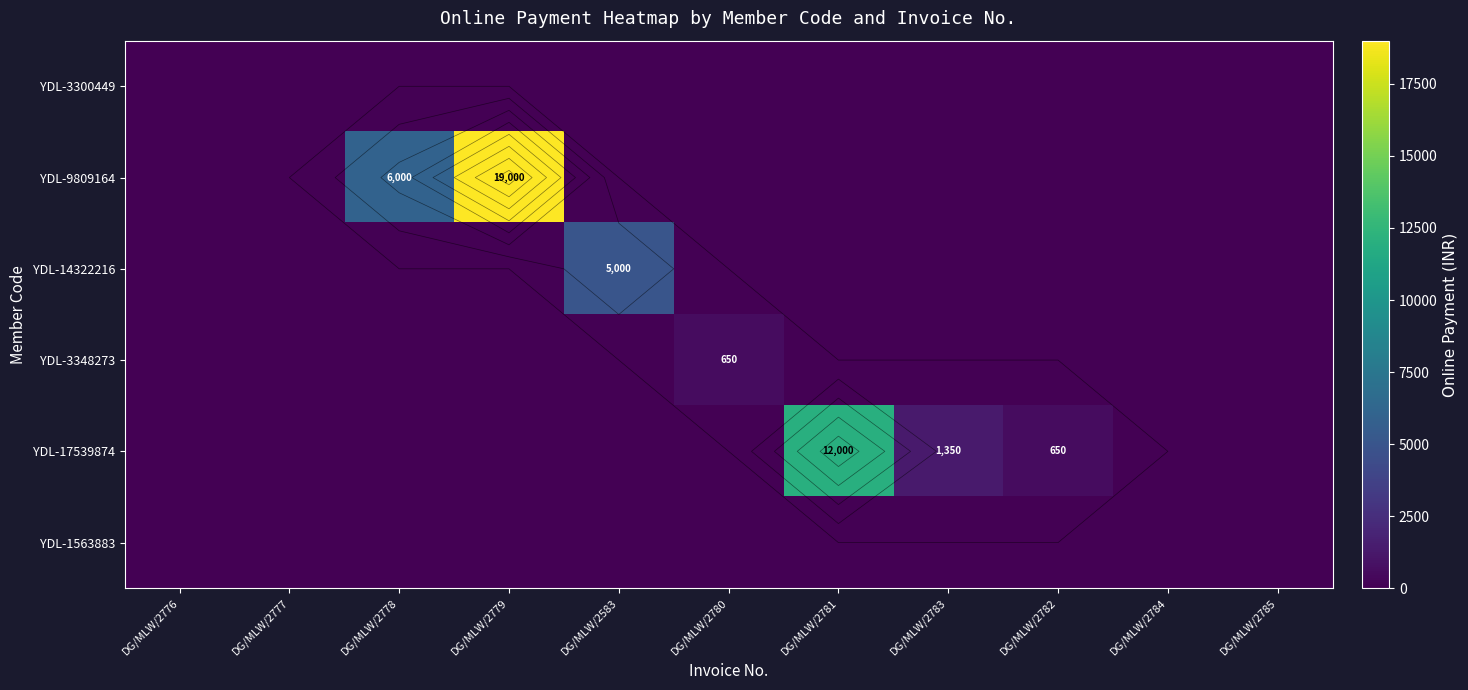

At how many categories does at least one series exceed 9744?

2